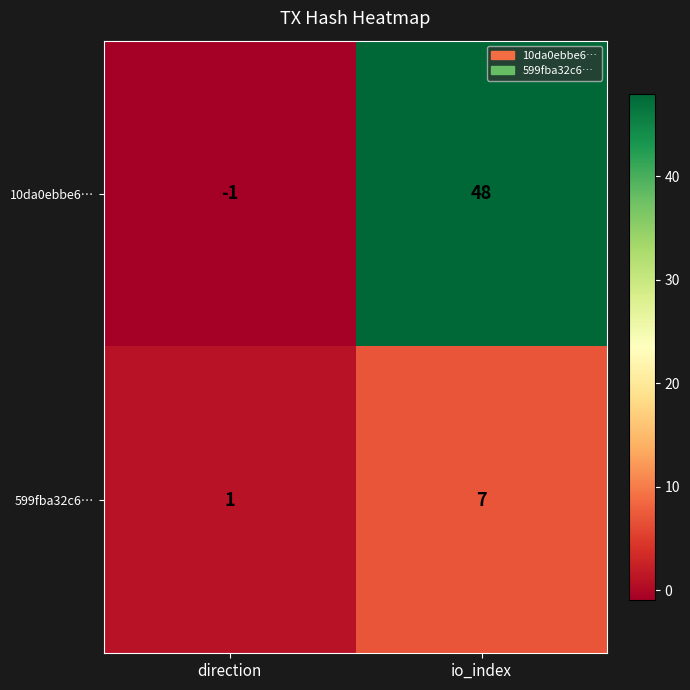

Is it true that 599fba32c6… equals 2 at io_index?

False